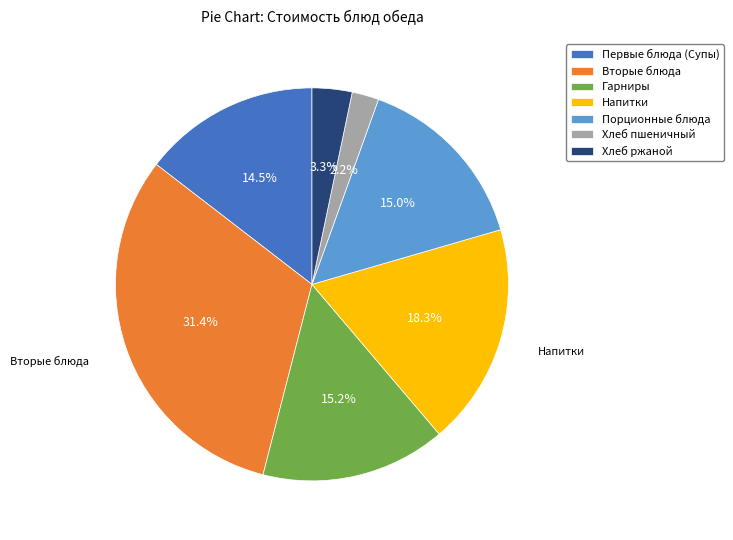

What percentage is NOT represented by Хлеб ржаной?

96.7%